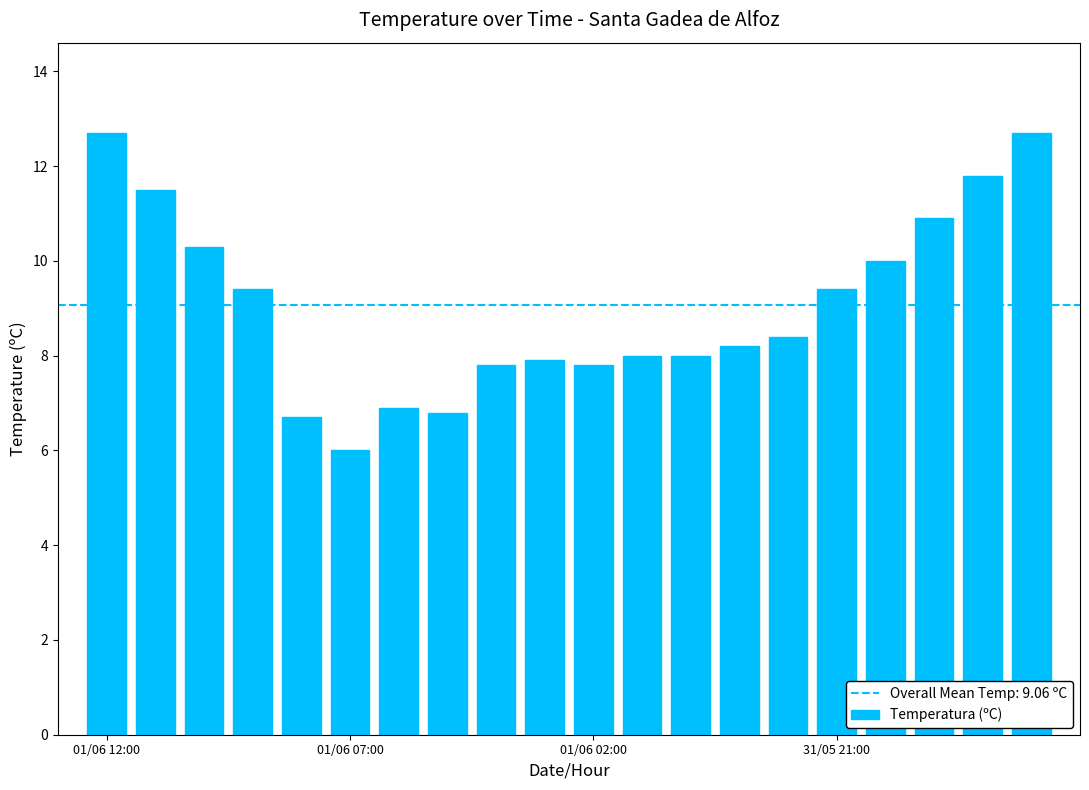

What is the smallest value displayed?

6.0